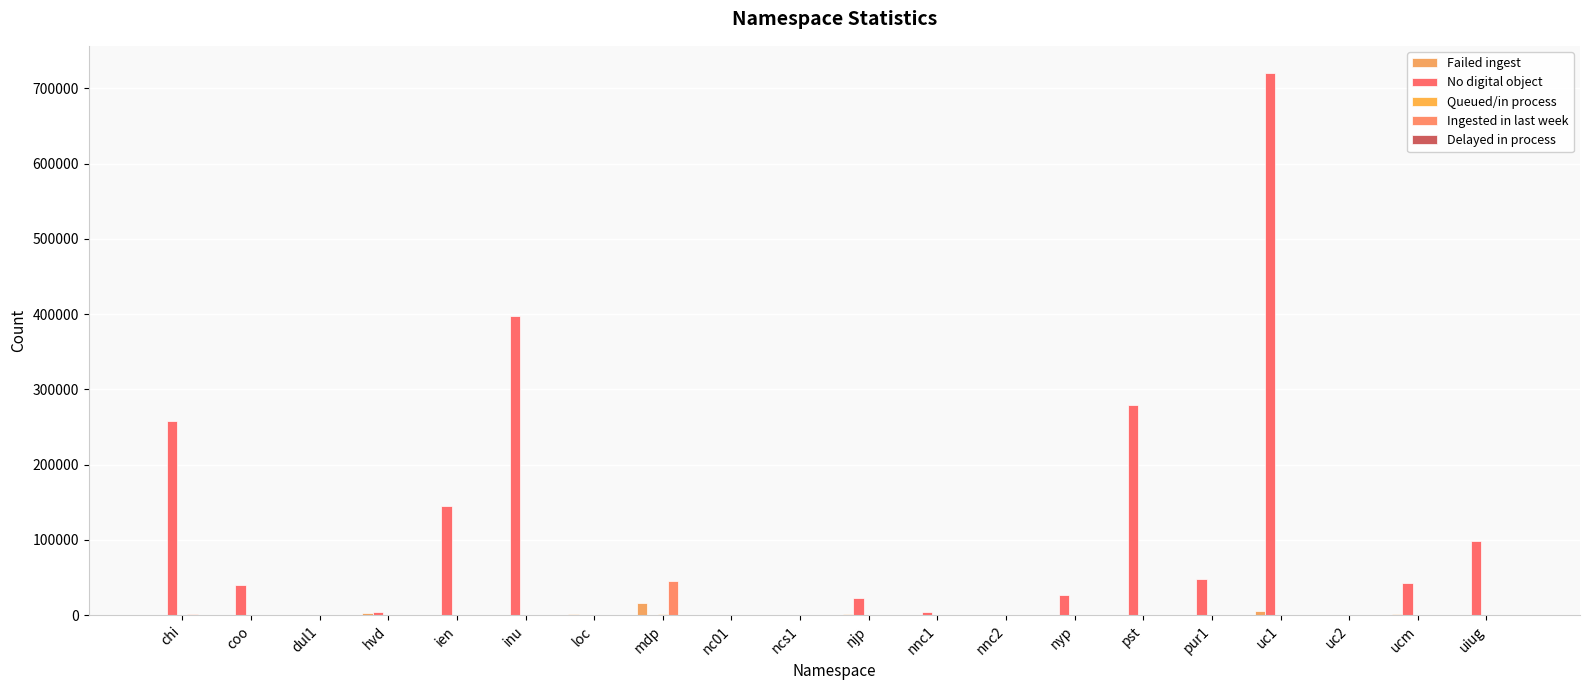

What is the difference between the second highest and minimum values in the Delayed in process series?

65